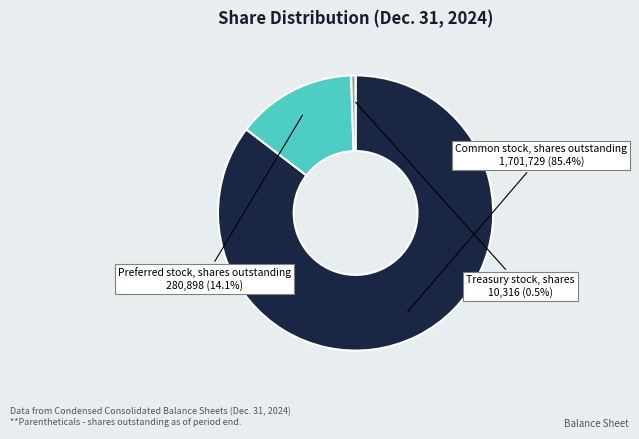

The Common stock, shares outstanding slice represents 85% of the pie. True or false?

True